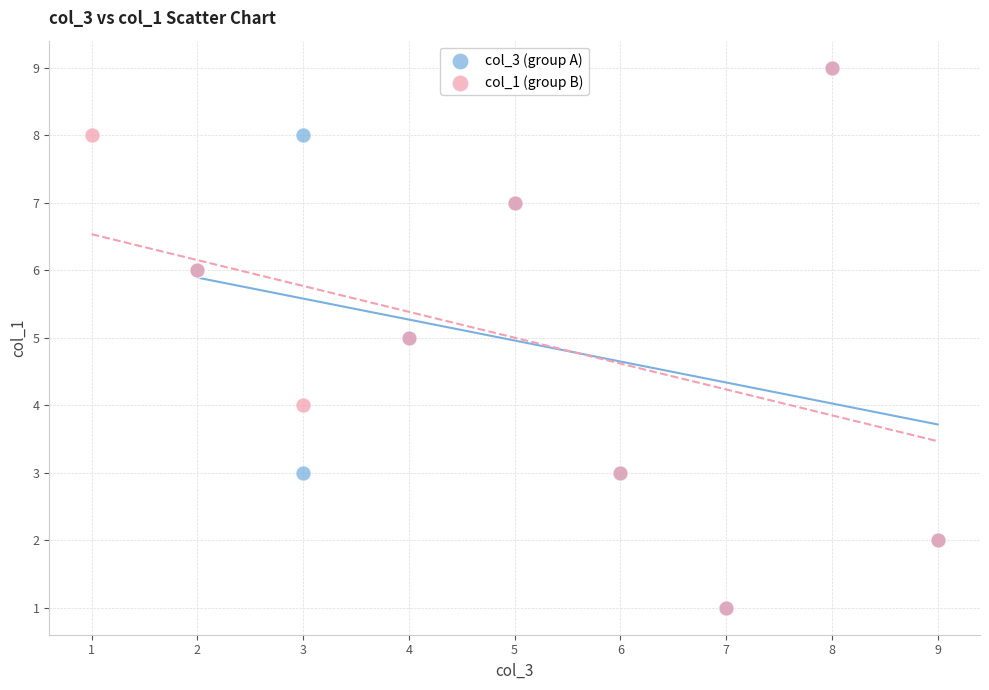

What are all the series names shown in the legend?

col_3 (group A), col_1 (group B)